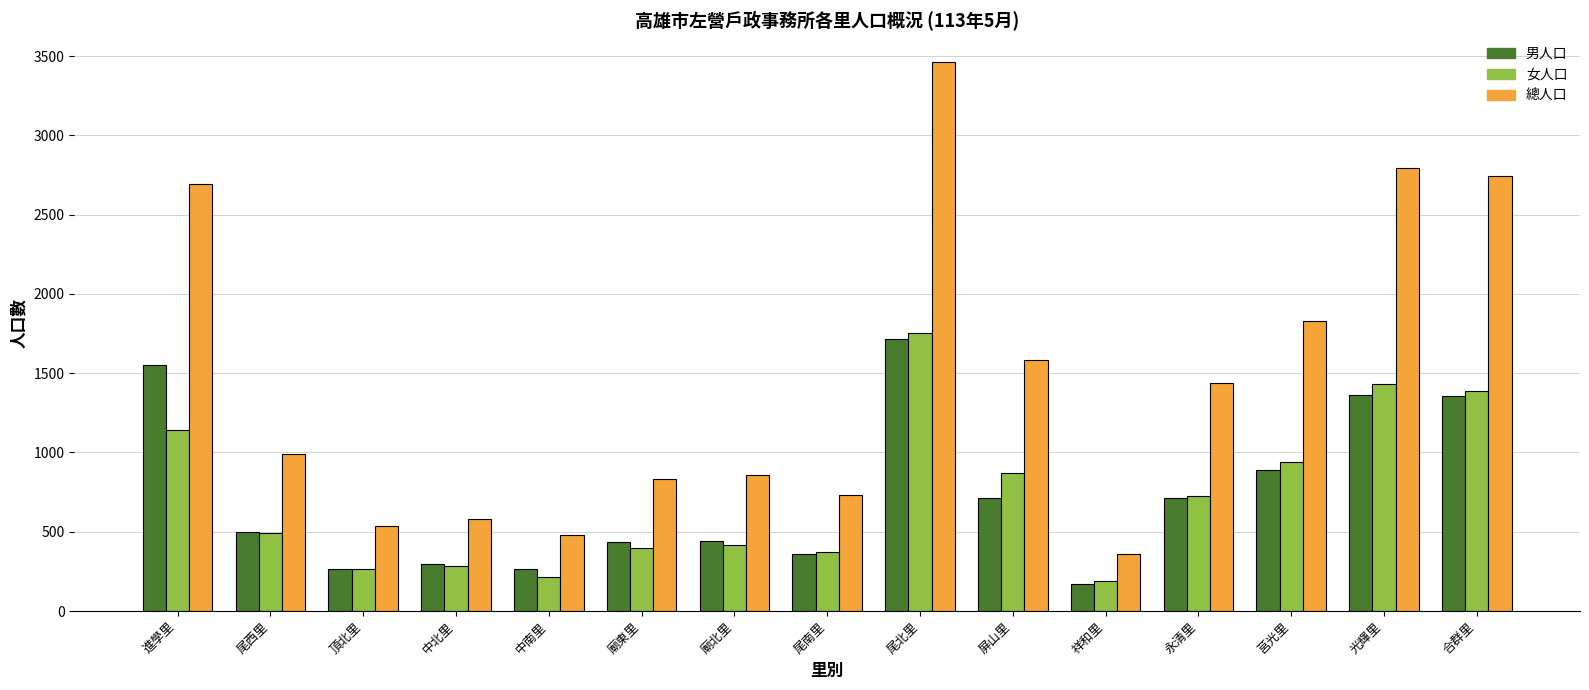

How many bars are there in total?

45